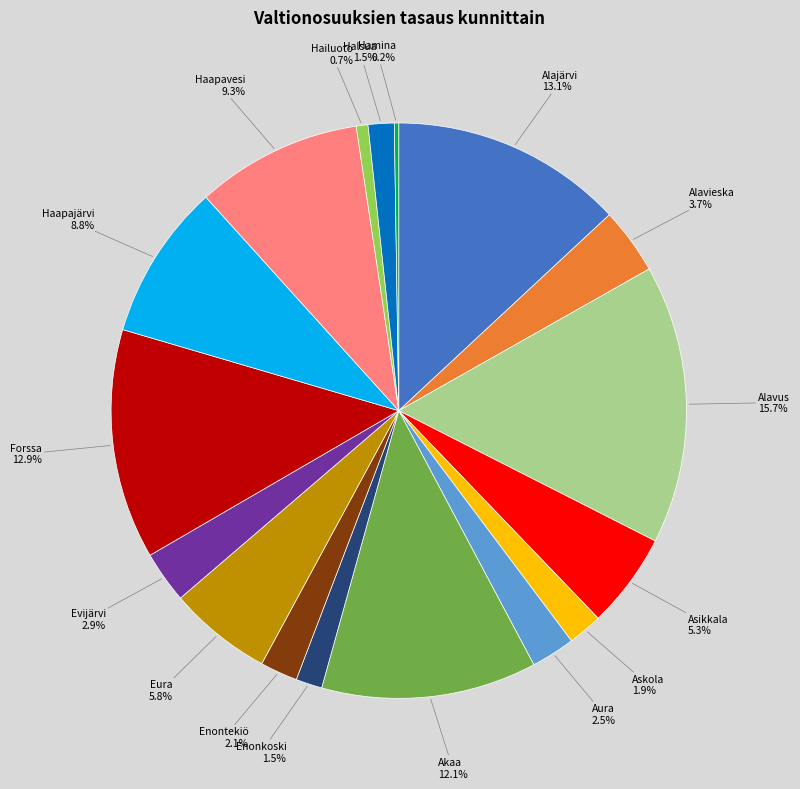

Does Haapavesi represent more than half of the total?

No